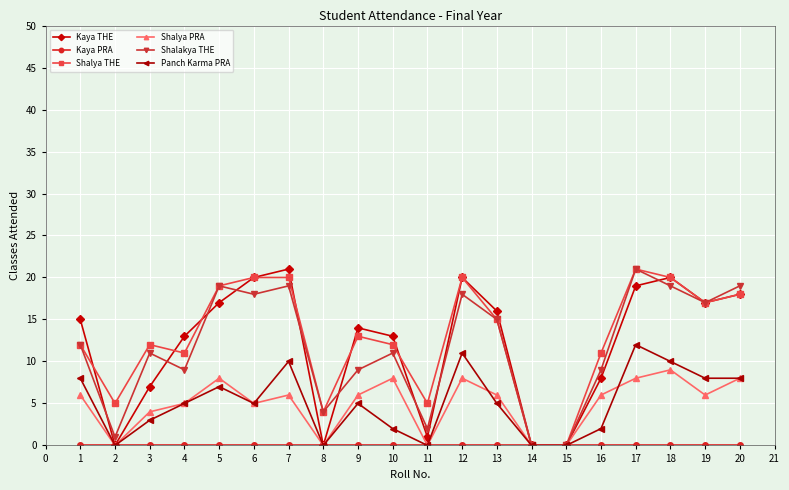

The value of Shalya PRA at 4 is 1. True or false?

False